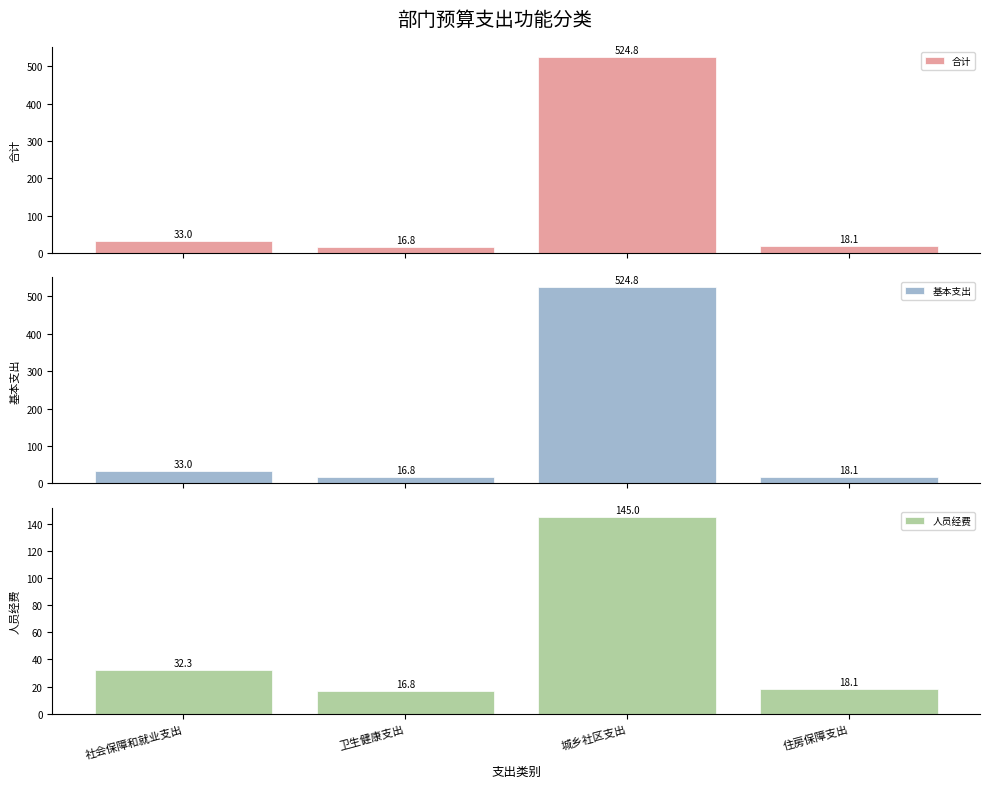

Which label corresponds to the largest value in the chart?

城乡社区支出